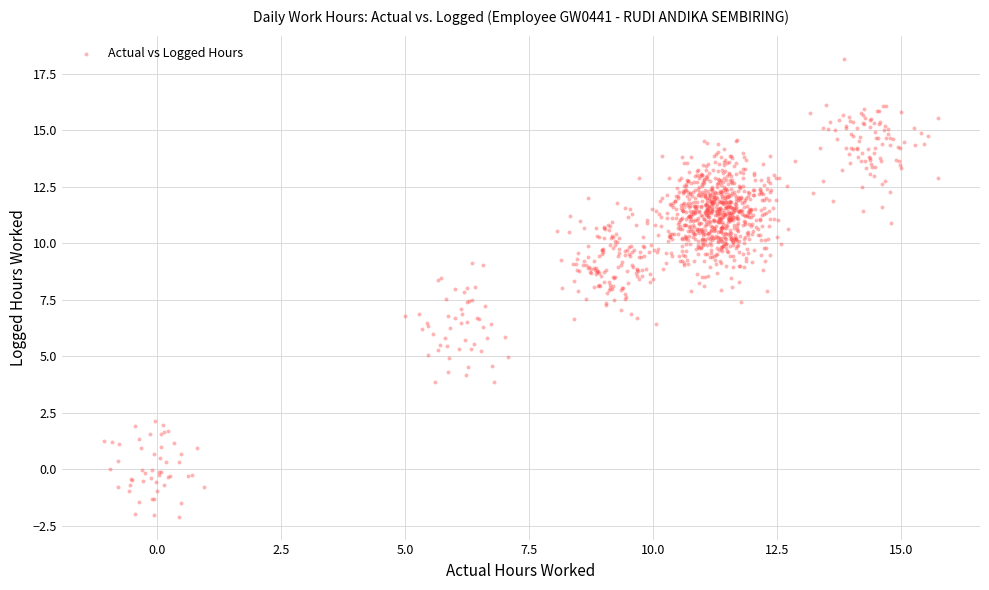

What is the range of X values (max minus min)?

16.8